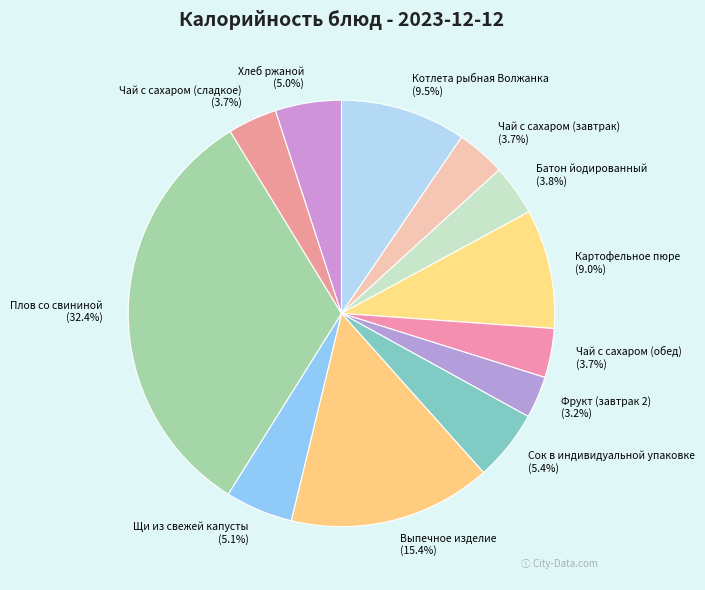

How many segments does this pie chart have?

12